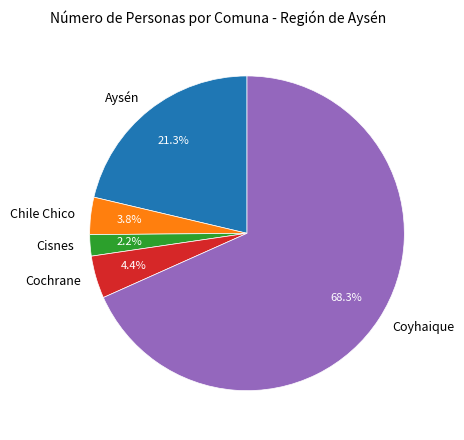

The Cisnes slice represents 2% of the pie. True or false?

True